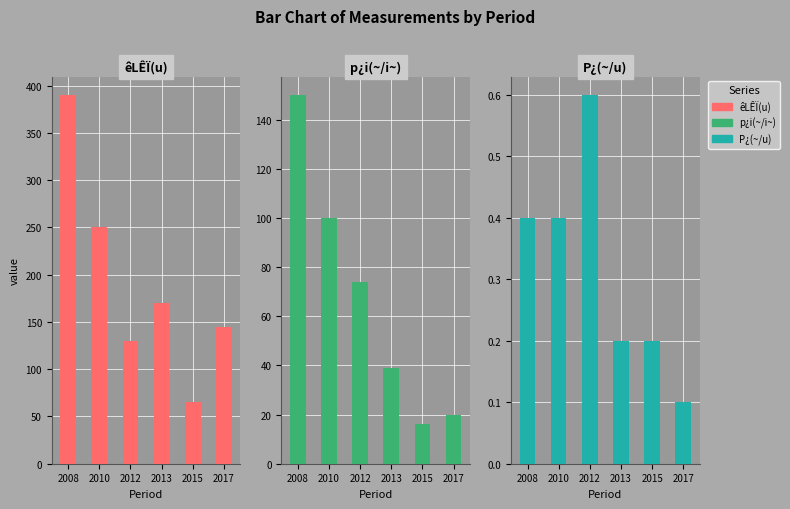

How many groups of bars are there?

6